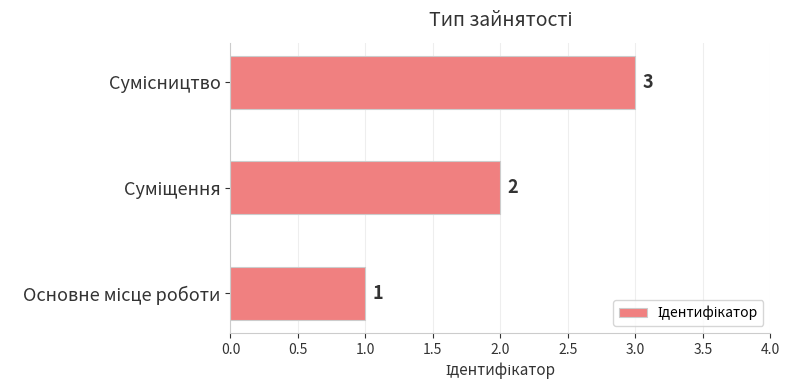

Count the values in the range 1 to 3.

3